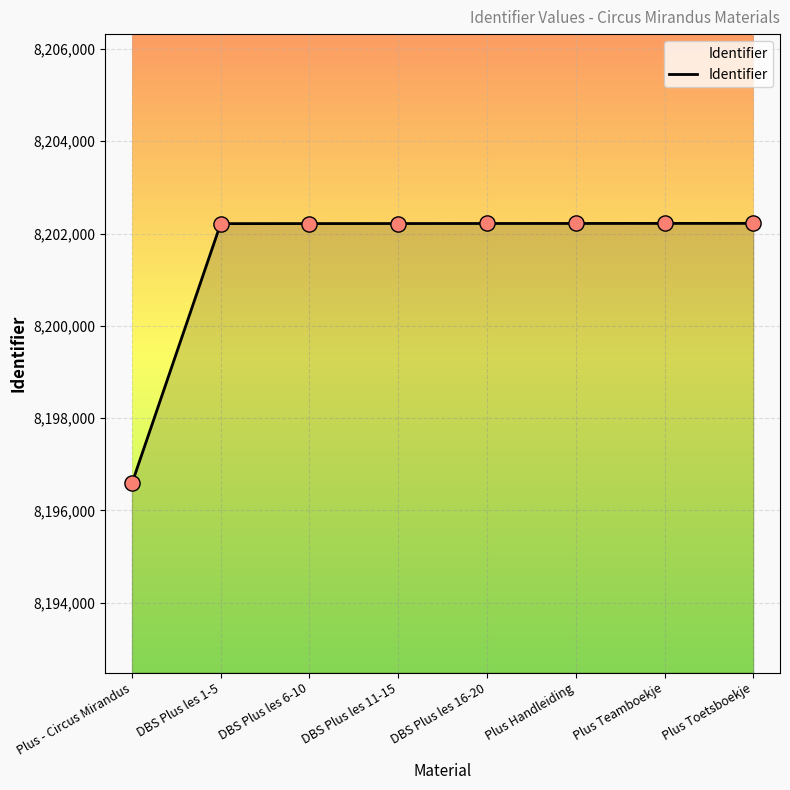

Which has a higher value, Plus - Circus Mirandus or DBS Plus les 1-5?

DBS Plus les 1-5